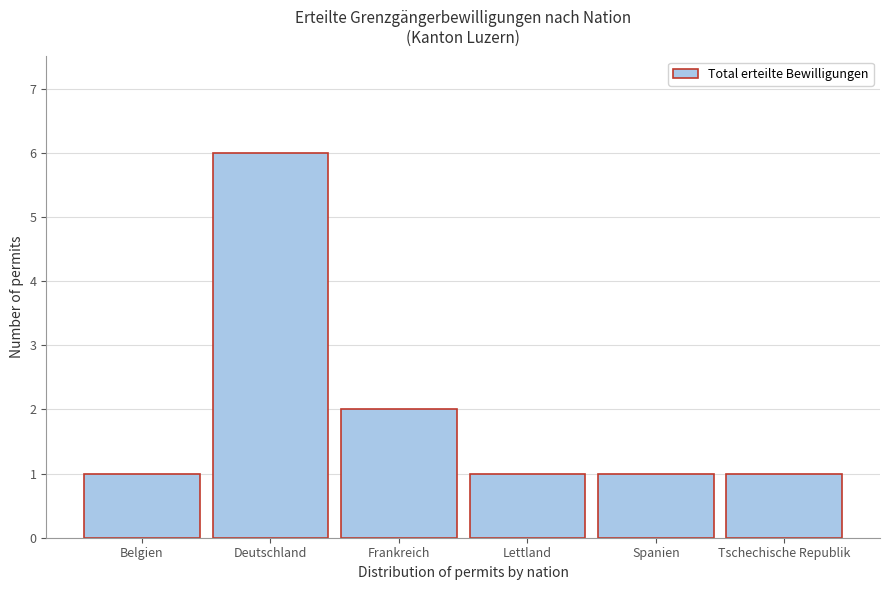

Reading left to right, transcribe all the data shown in this chart.

1	6	2	1	1	1